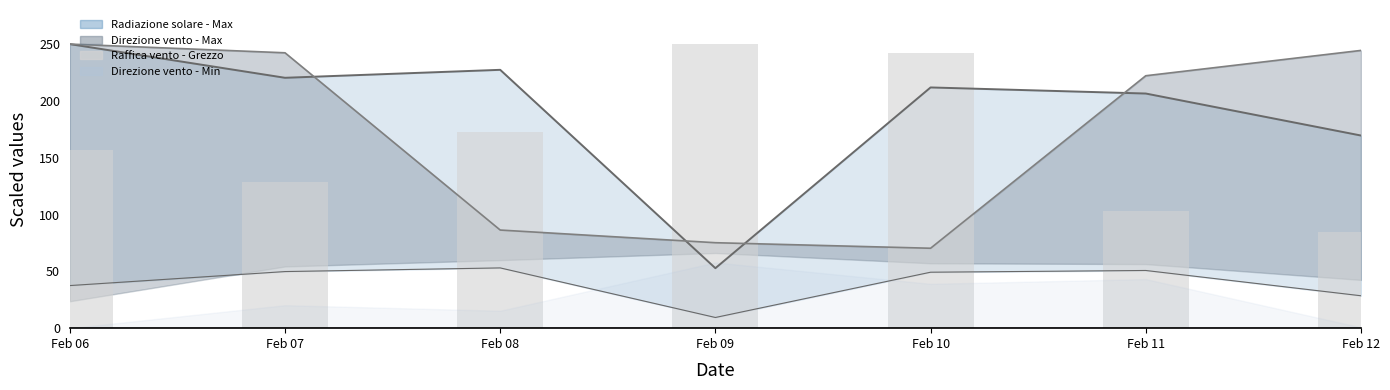

Which has a higher value, Feb 07 or Feb 12?

Feb 07